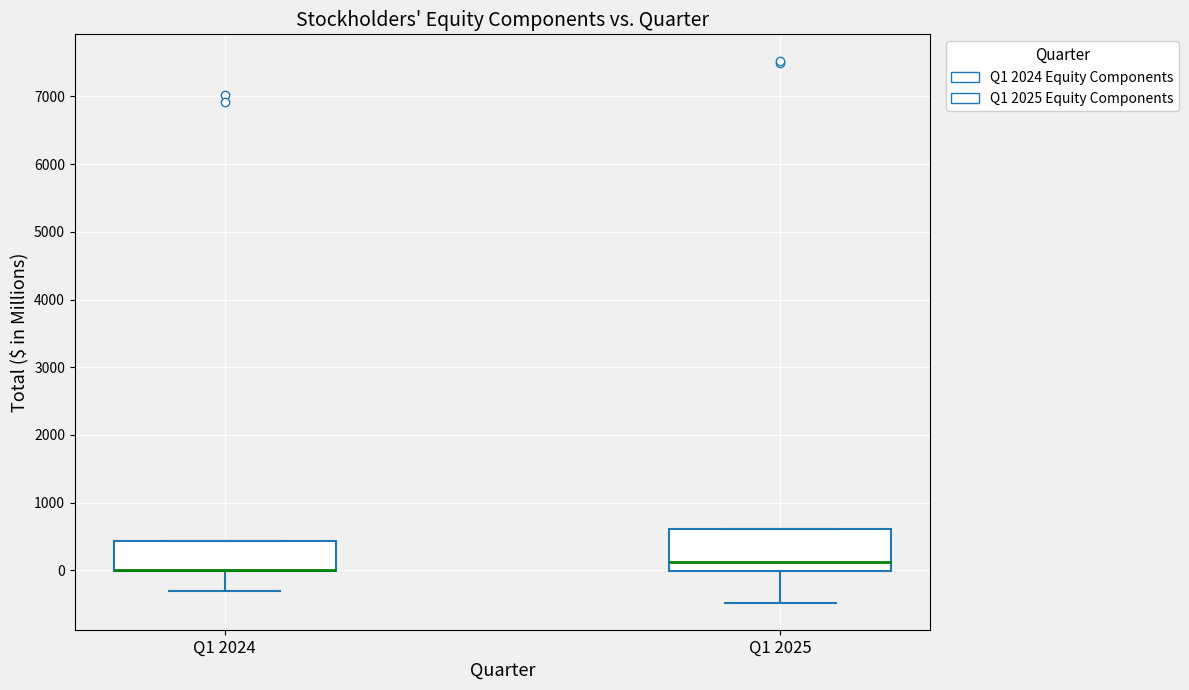

Where is the upper edge of the box for Q1 2024 on the y-axis? The values are not printed on the chart, so give them approximately, as read against the axis.

400